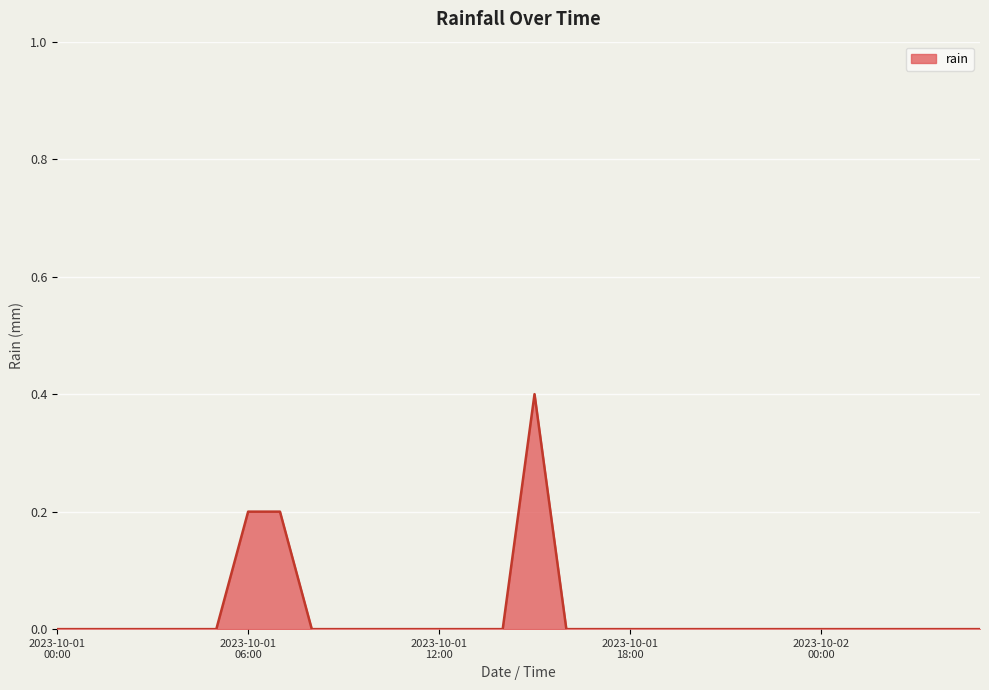

What is the greatest value displayed?

0.4